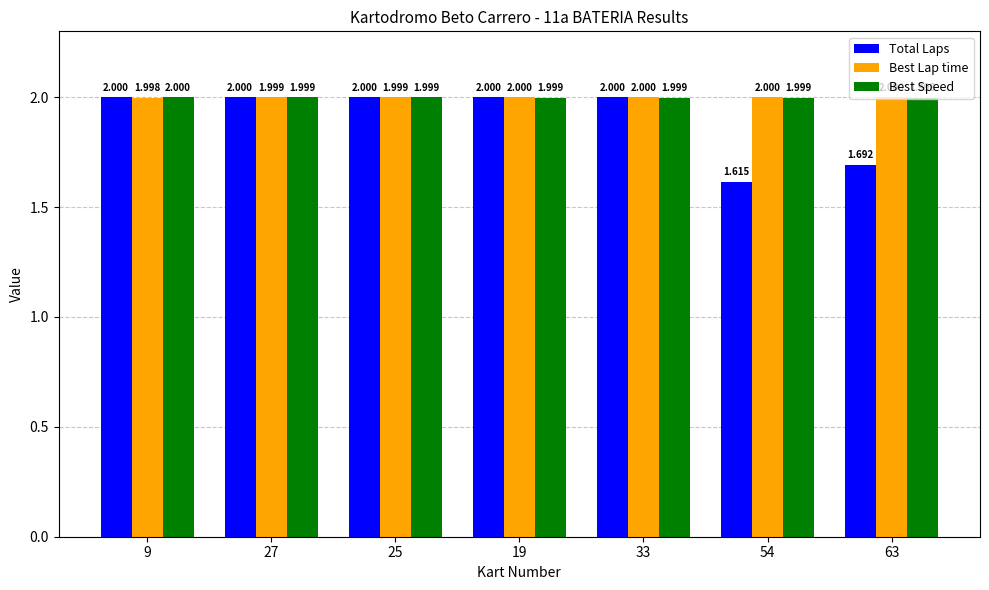

What is the label of the 7th bar from the right?

9